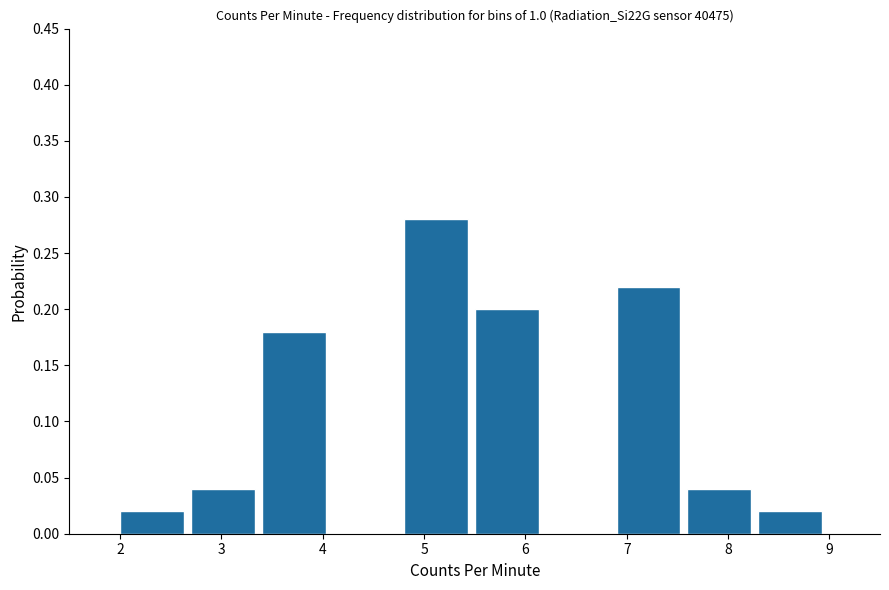

Which range on the x-axis has the tallest bar?

4.8 to 5.5